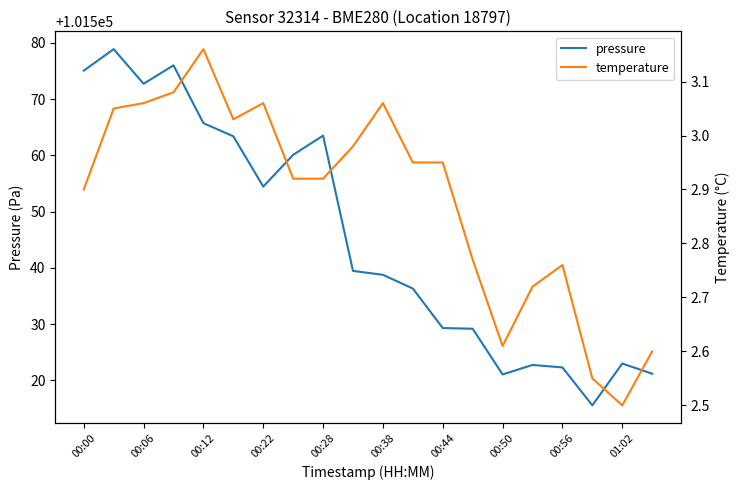

True or false: temperature and pressure cross at least once.

False